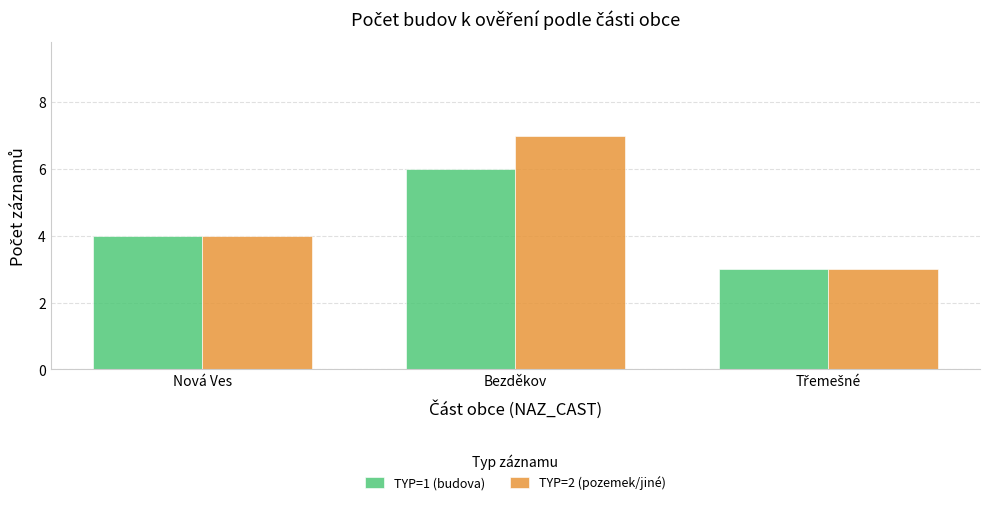

How many categories are shown in the chart?

3